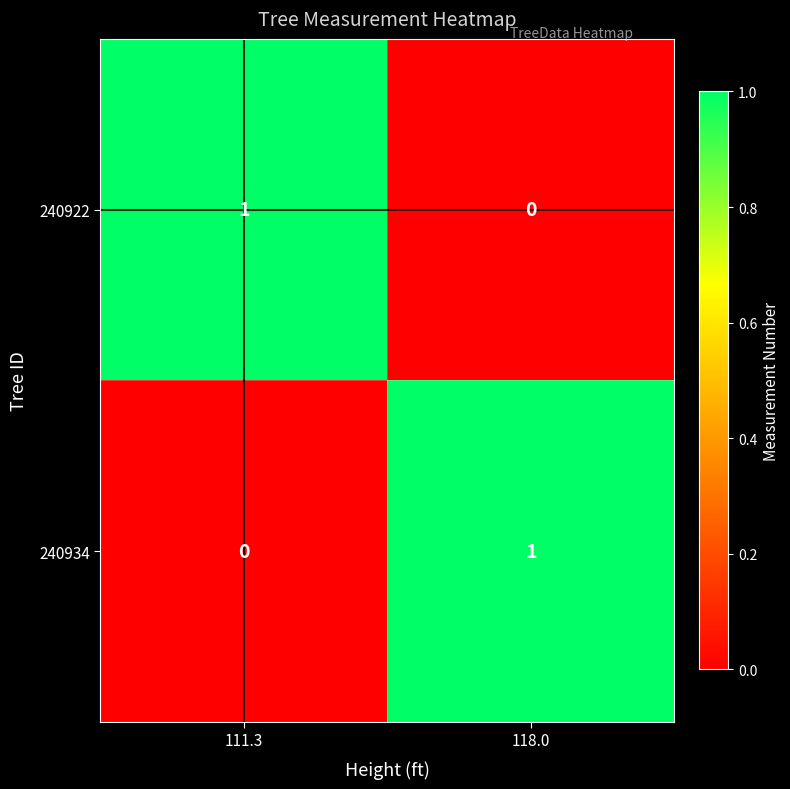

At which label is 240922 closest to 0?

118.0